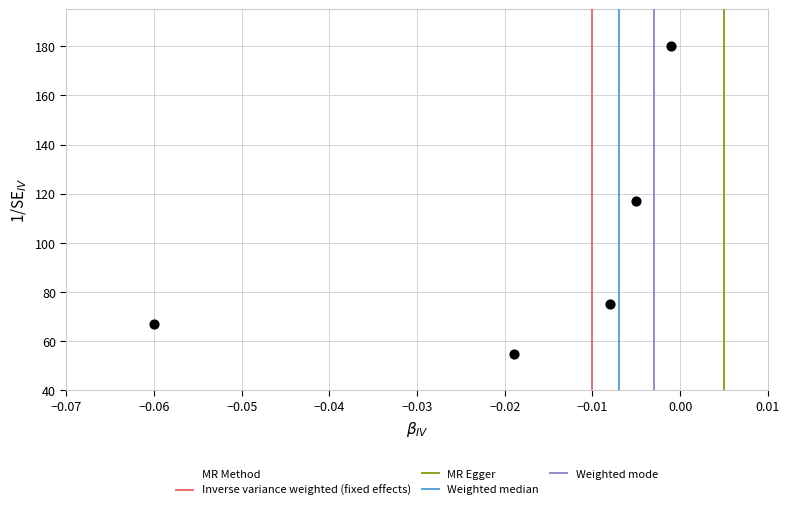

What is the average Y value?

99